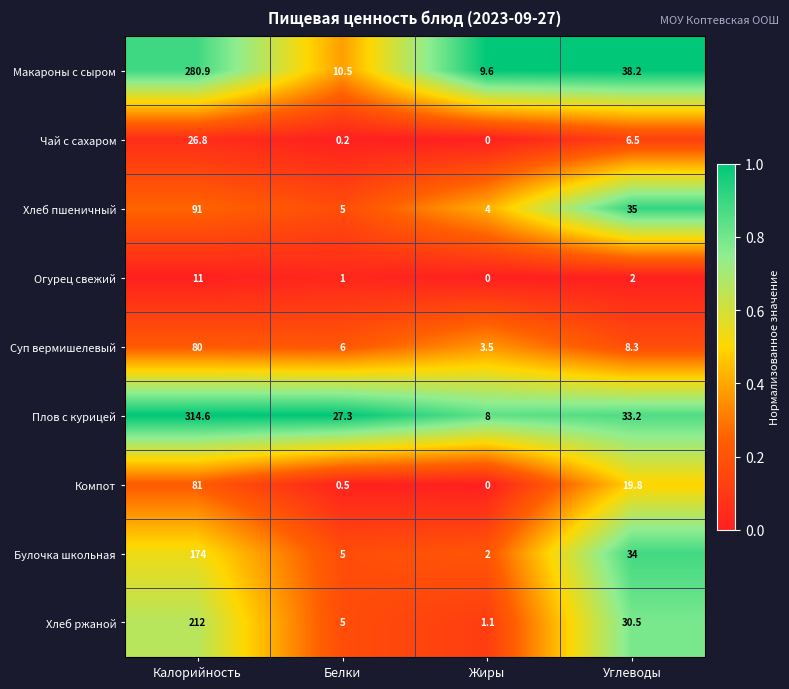

Between Калорийность and Белки, which series saw the biggest shift?

Плов с курицей